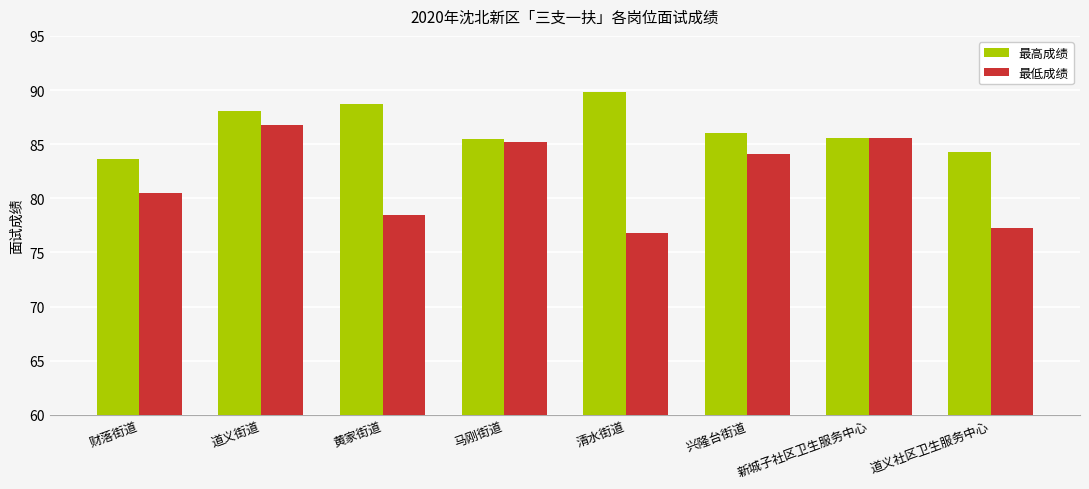

What is the approximate value of 最高成绩 at 新城子社区卫生服务中心?

85.6